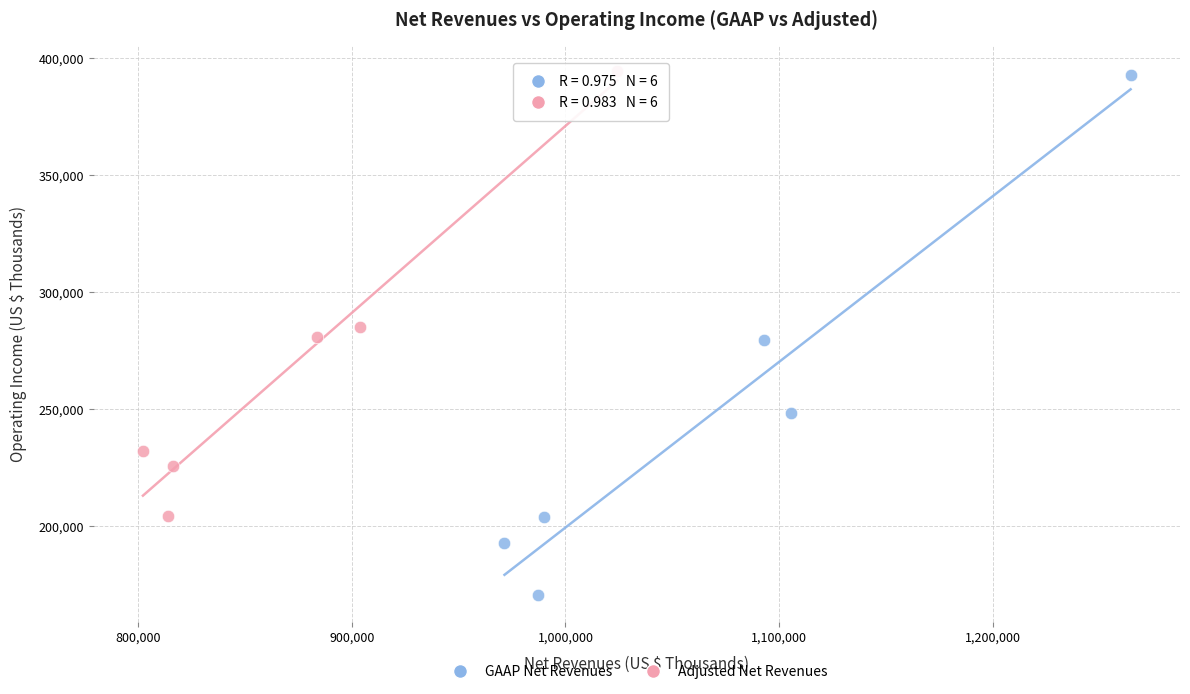

What are all the series names shown in the legend?

GAAP Net Revenues, Adjusted Net Revenues